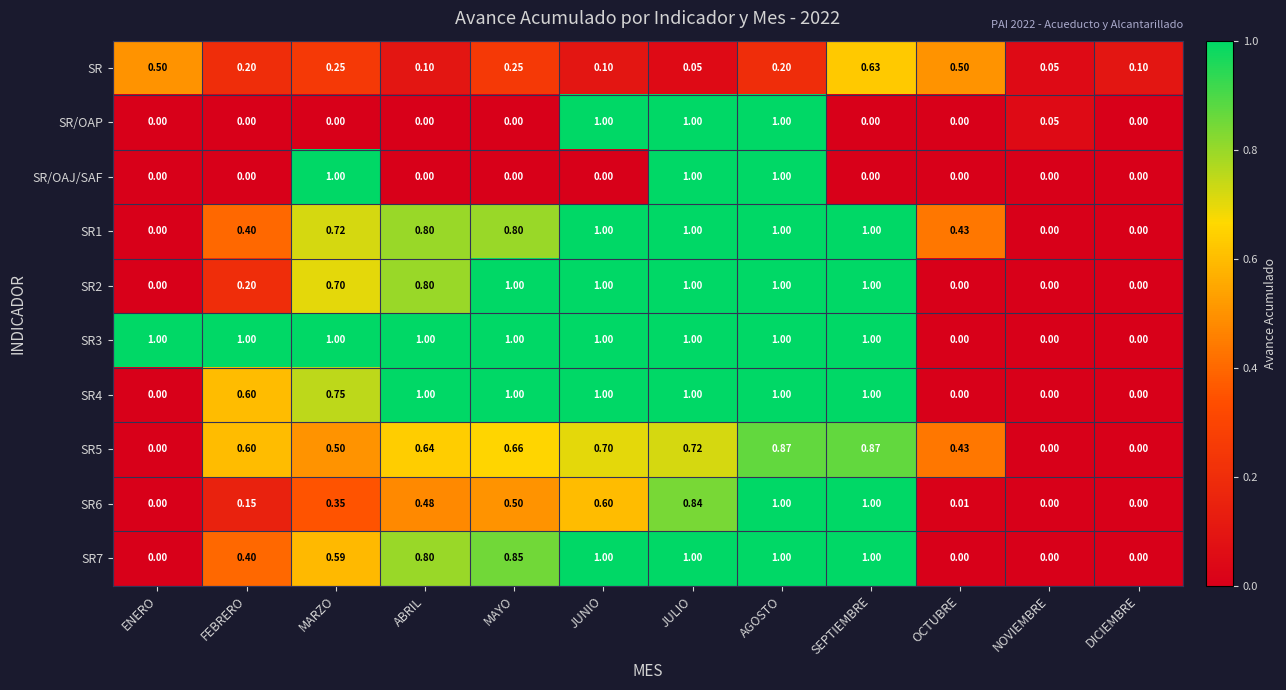

Is the value of SR/OAJ/SAF at SEPTIEMBRE greater than the value of SR at SEPTIEMBRE?

No